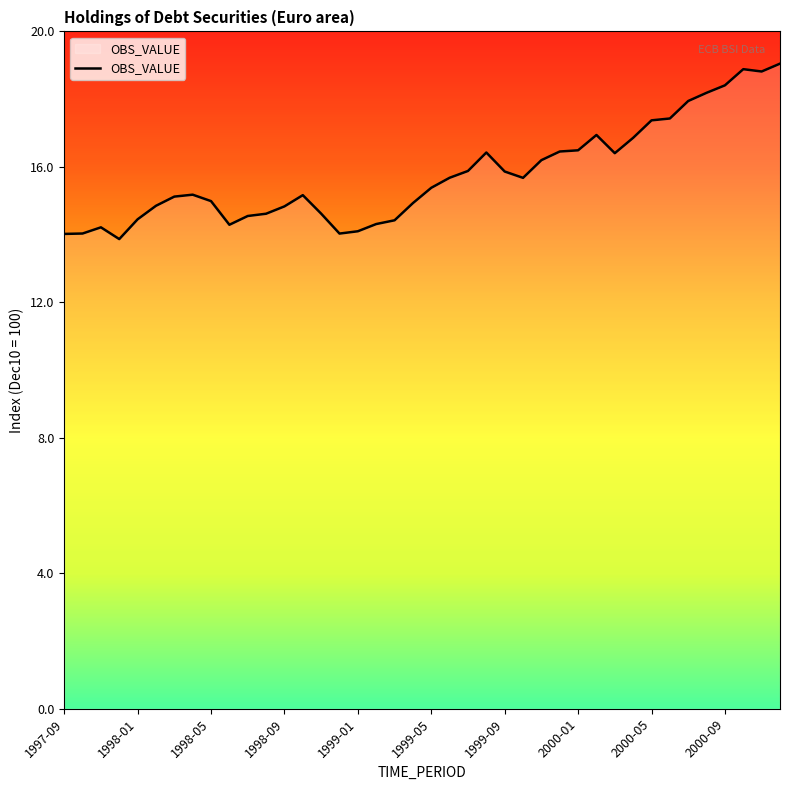

What is the minimum value shown in the chart?

13.8